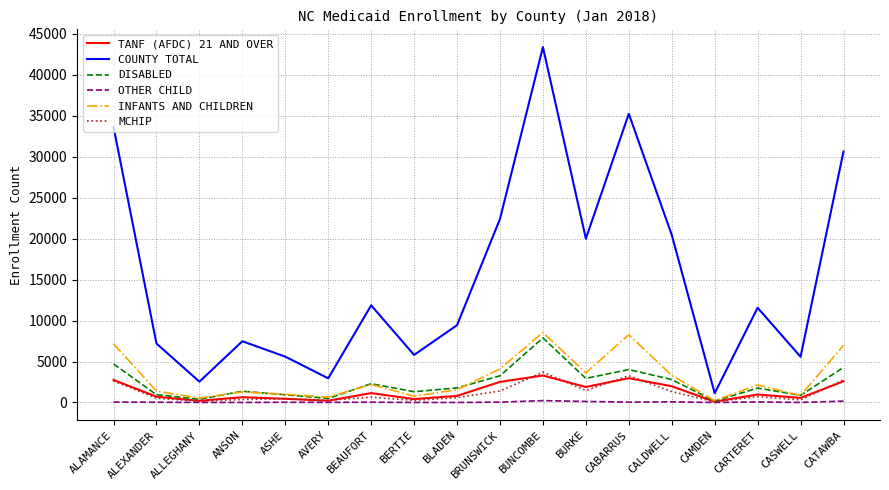

True or false: MCHIP has a value of 274 at AVERY.

True